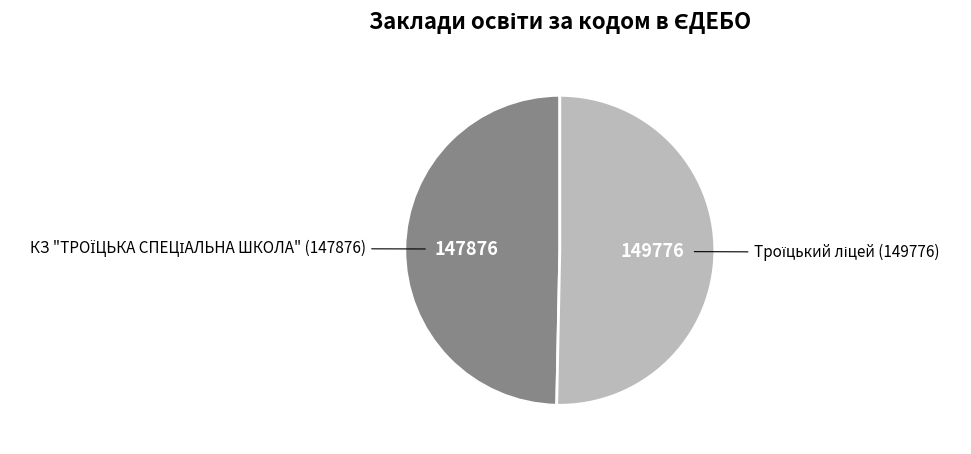

Is there a majority slice in this chart?

Yes